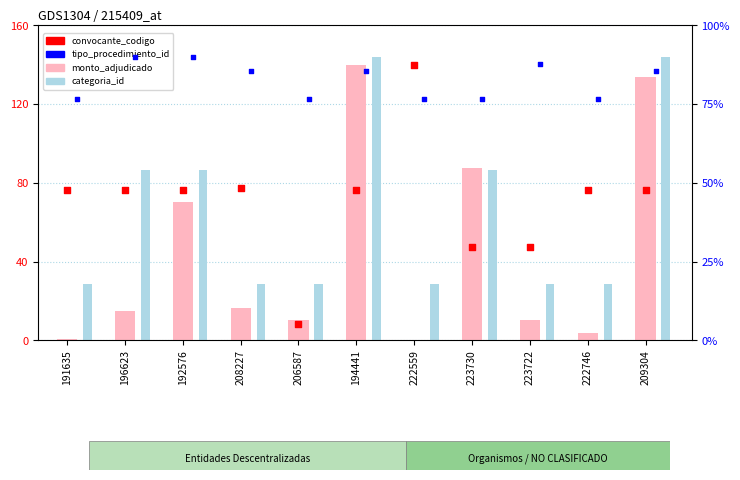

Which series contains the lowest Y value?

monto_adjudicado